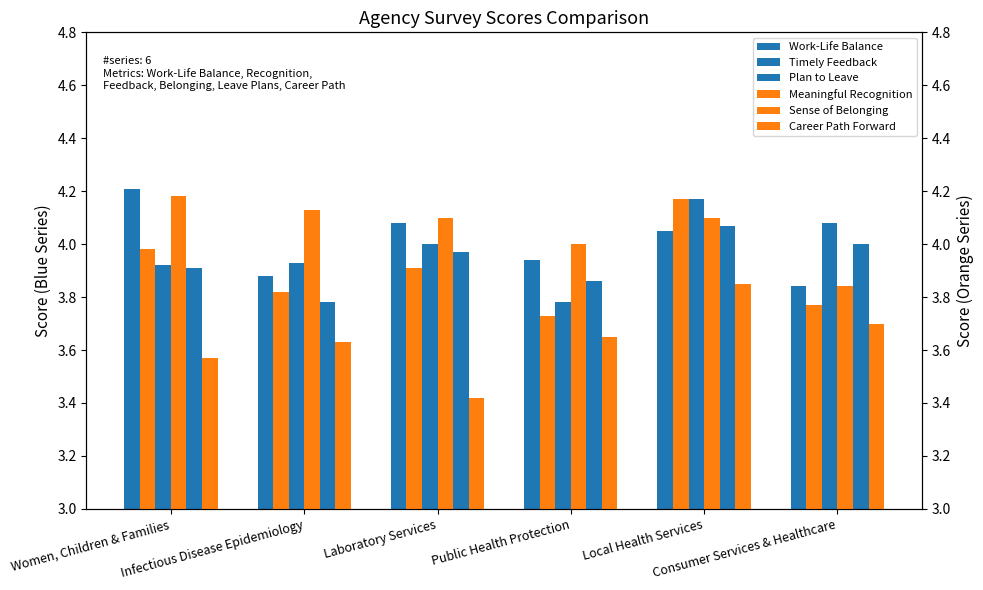

How many bars are there in total?

36